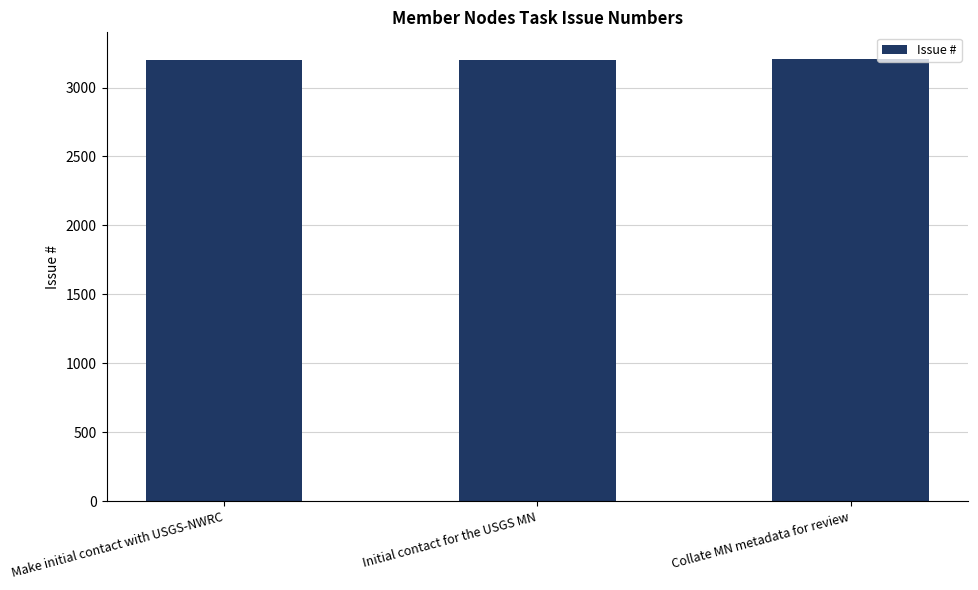

The value at Initial contact for the USGS MN is 1948. True or false?

False